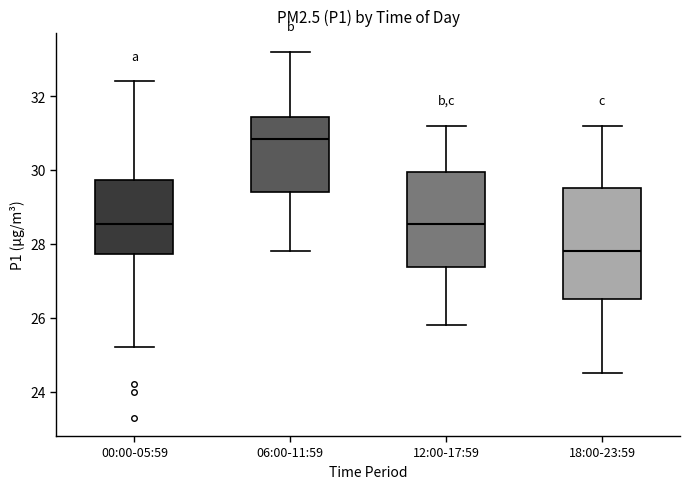

Which box is the tallest, from its lower edge to its upper edge?

18:00-23:59